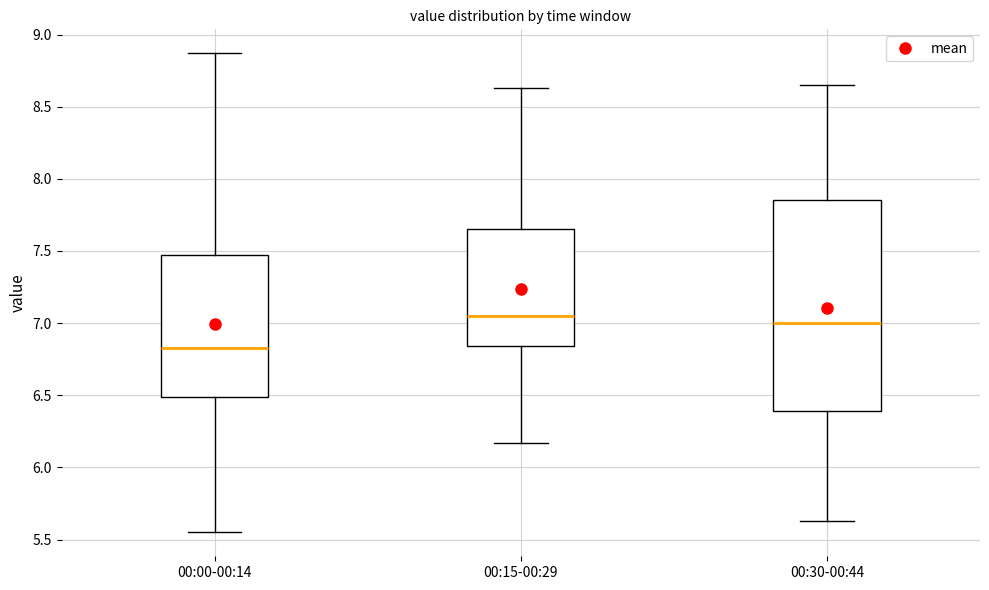

Reading left to right, transcribe this box plot: for each box, give where its median line is, the range the box spans, and where its two whiskers end, as read against the y-axis. The values are not printed on the chart, so give them approximately, as read against the axis.

00:00-00:14: median 6.85, box 6.50 to 7.50, whiskers 5.55 to 8.85
00:15-00:29: median 7.05, box 6.85 to 7.65, whiskers 6.15 to 8.65
00:30-00:44: median 7.00, box 6.40 to 7.85, whiskers 5.65 to 8.65